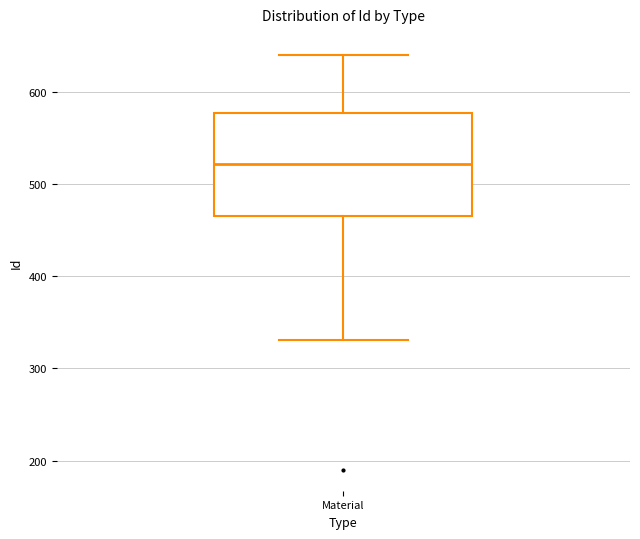

Transcribe this box plot: give where the median line is, the range the box spans, and where the two whiskers end, as read against the y-axis. The values are not printed on the chart, so give them approximately, as read against the axis.

median 520, box 470 to 580, whiskers 330 to 640